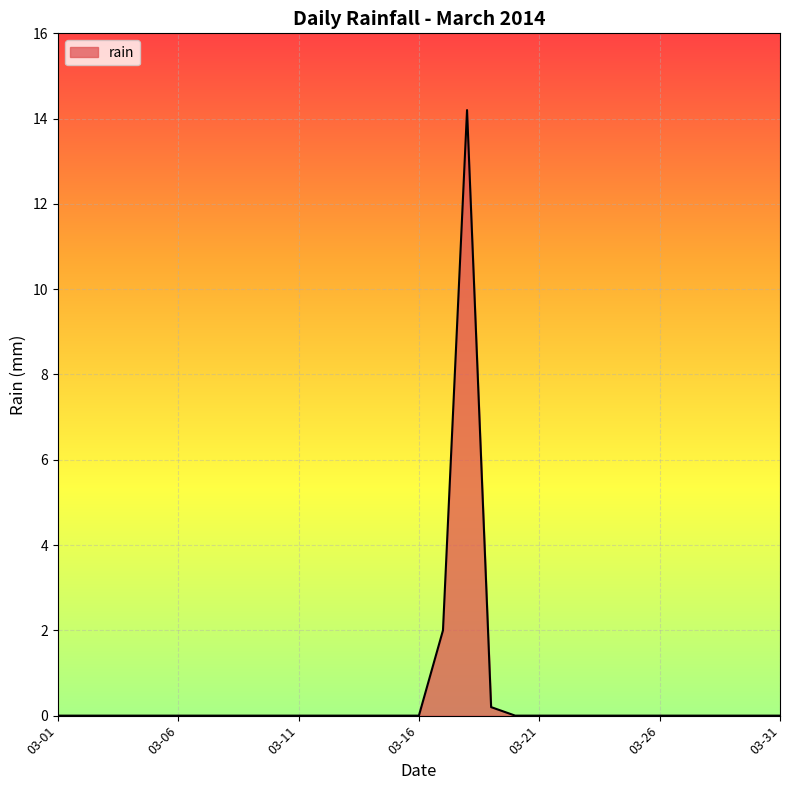

What is the maximum value shown in the chart?

14.2